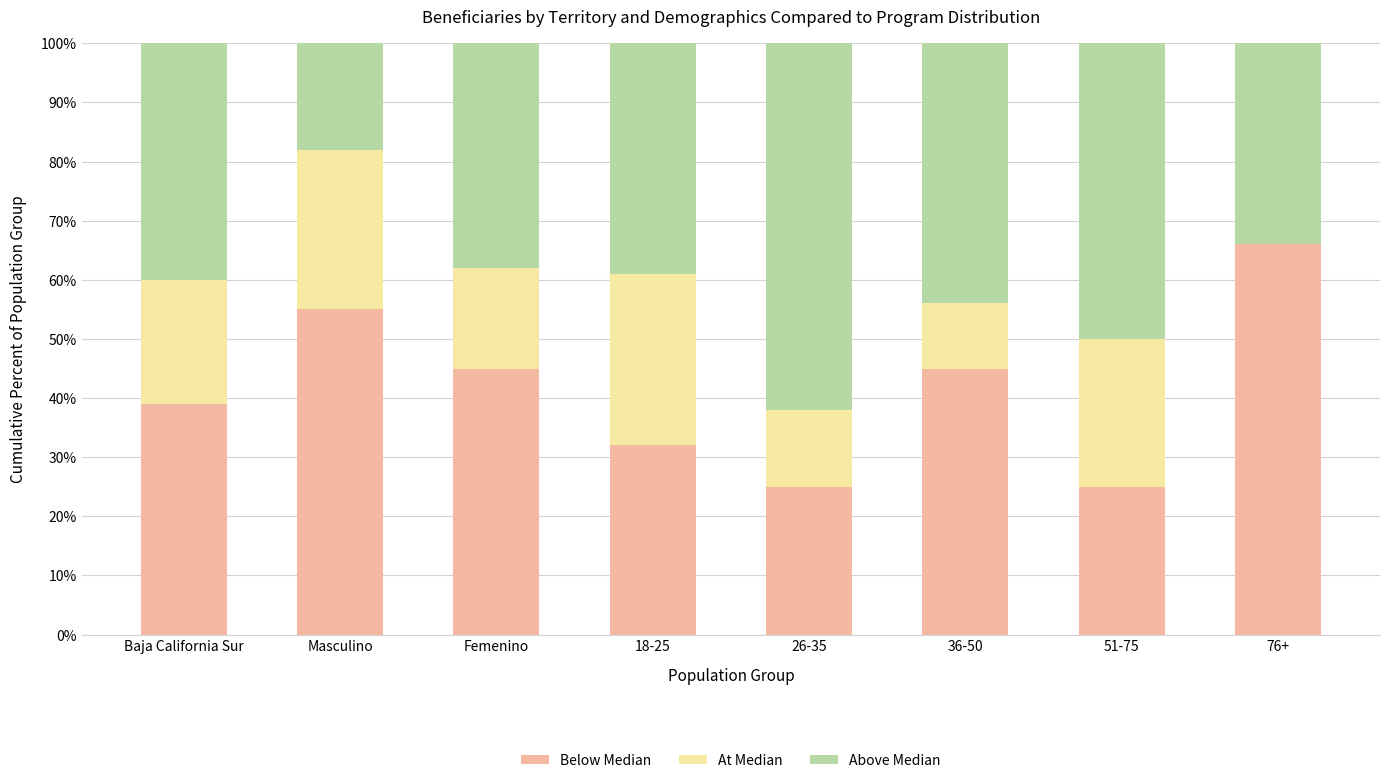

What is the total value across all series at Femenino?

100